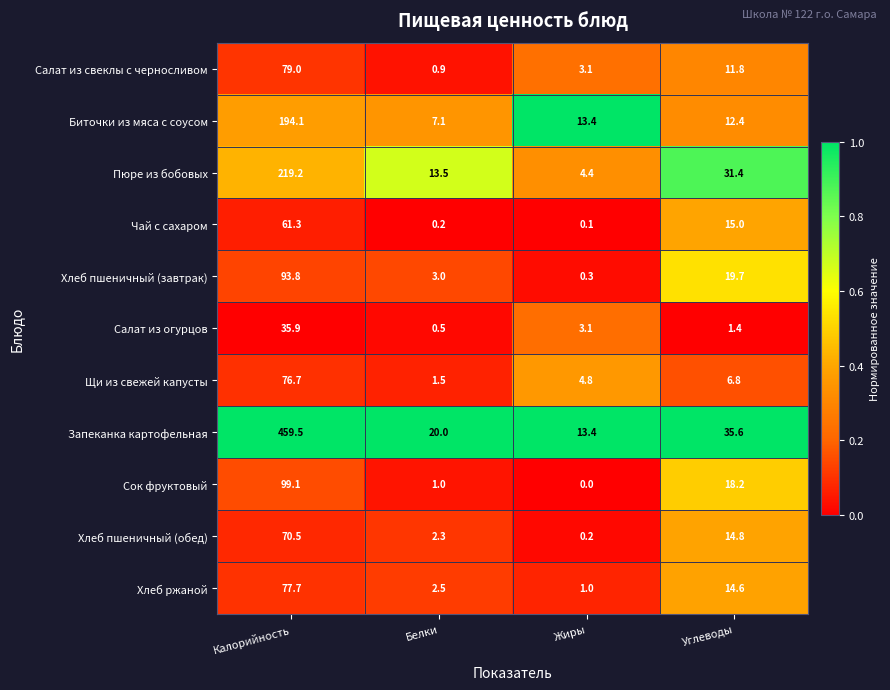

What is the total value across all series at Белки?

52.5